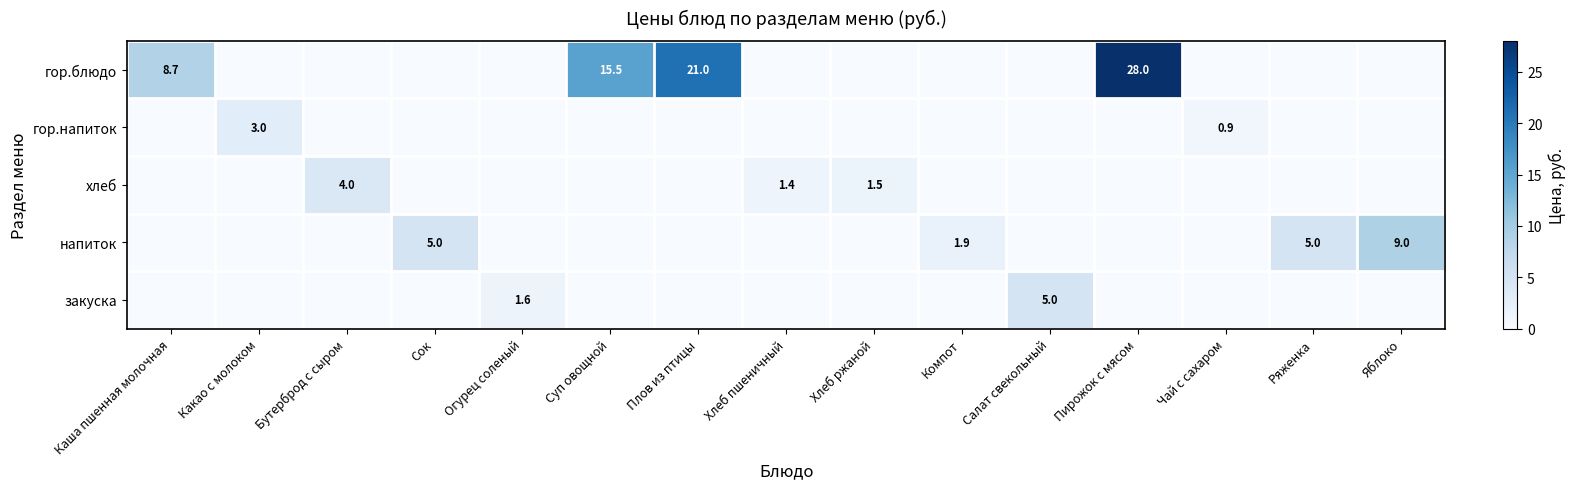

The хлеб series shows 0.6 at Хлеб пшеничный. True or false?

False